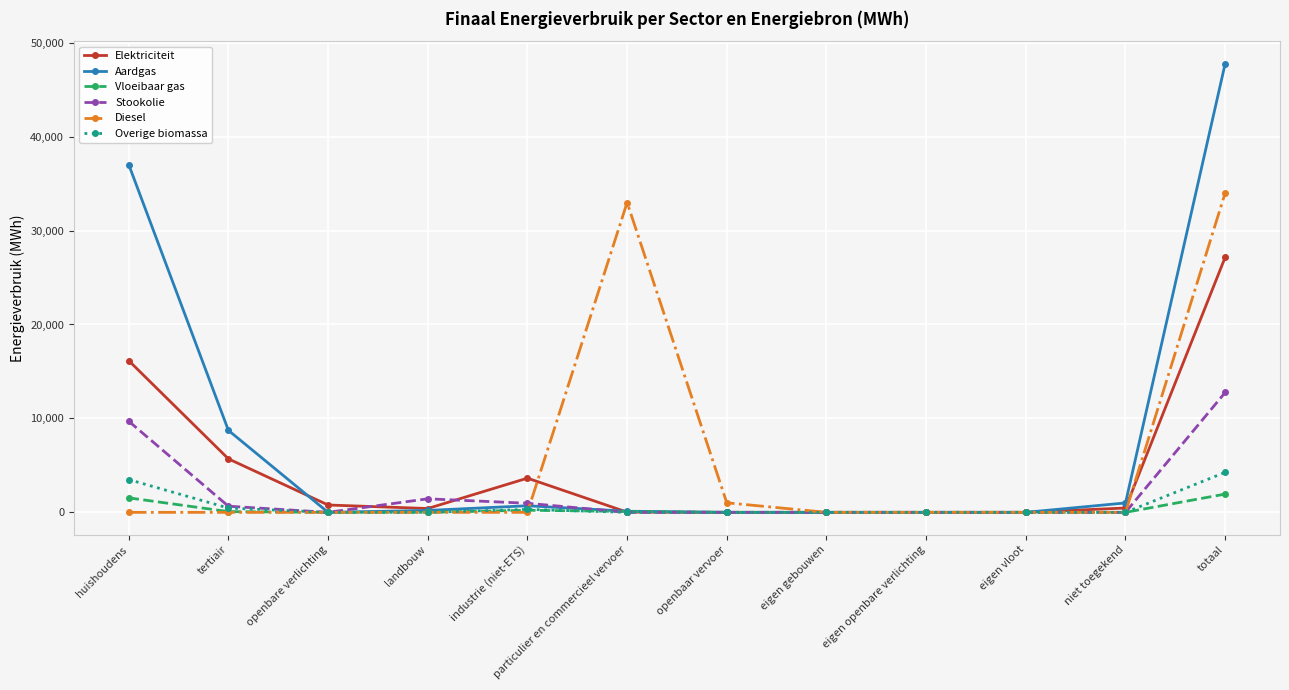

List the series in order of their peak value, lowest first.

Vloeibaar gas, Overige biomassa, Stookolie, Elektriciteit, Diesel, Aardgas